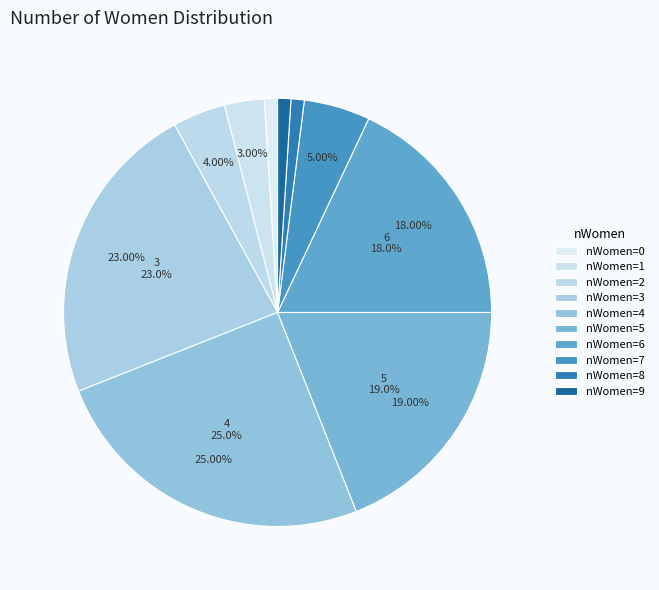

Does 7 represent more than half of the total?

No